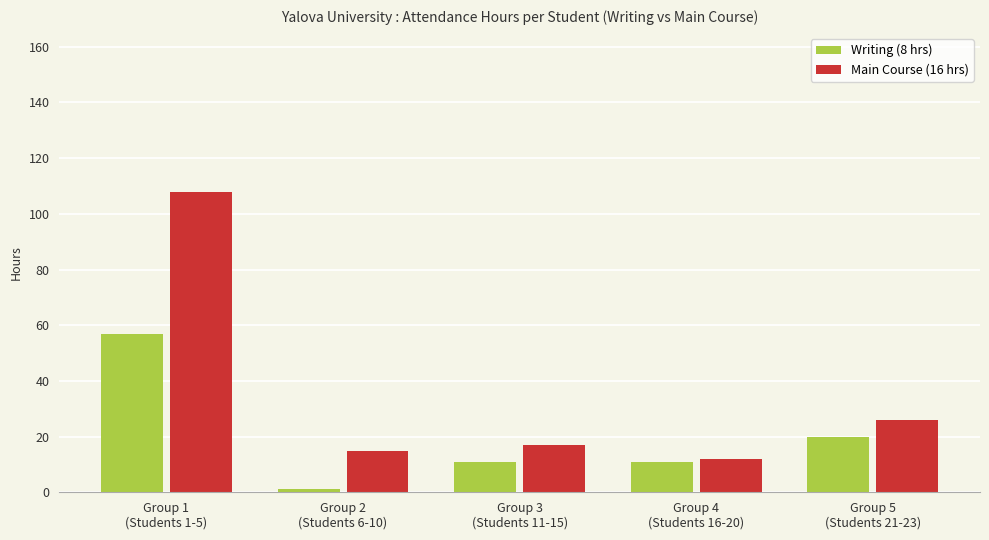

Reading right to left, list all the values displayed in this chart.

Writing (8 hrs): 20	11	11	1	57
Main Course (16 hrs): 26	12	17	15	108